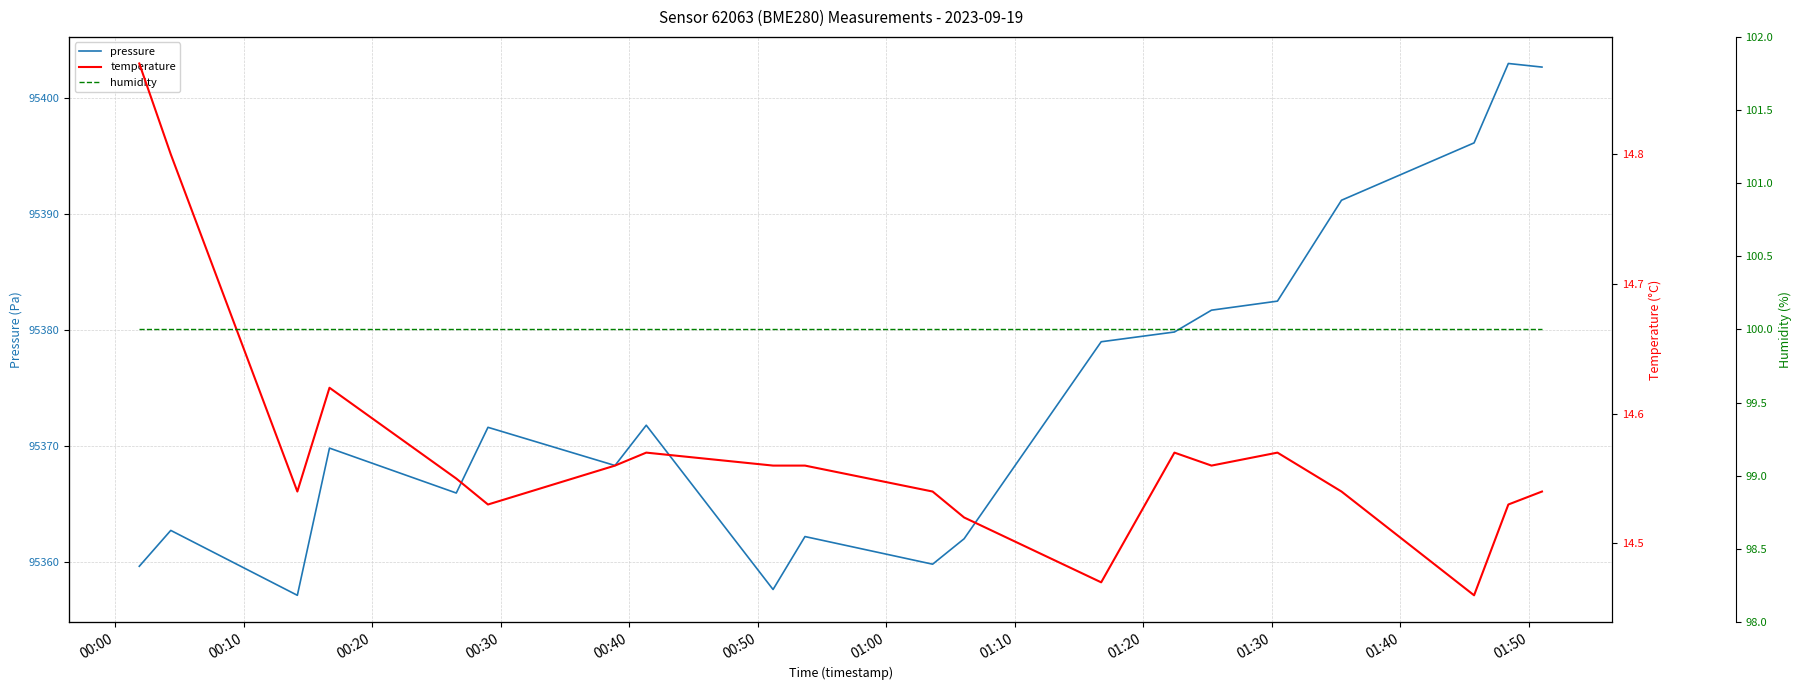

What is the minimum value for pressure?

95357.2